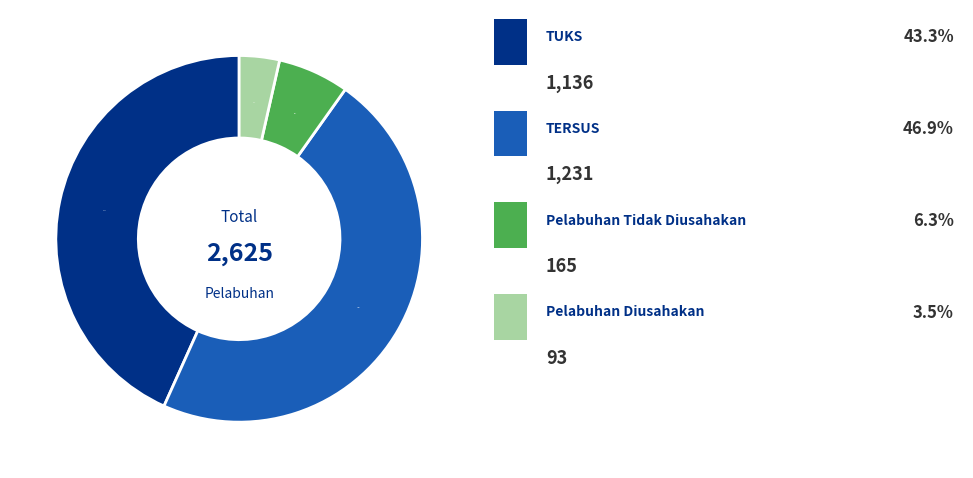

Is there any slice that represents more than half of the pie?

No